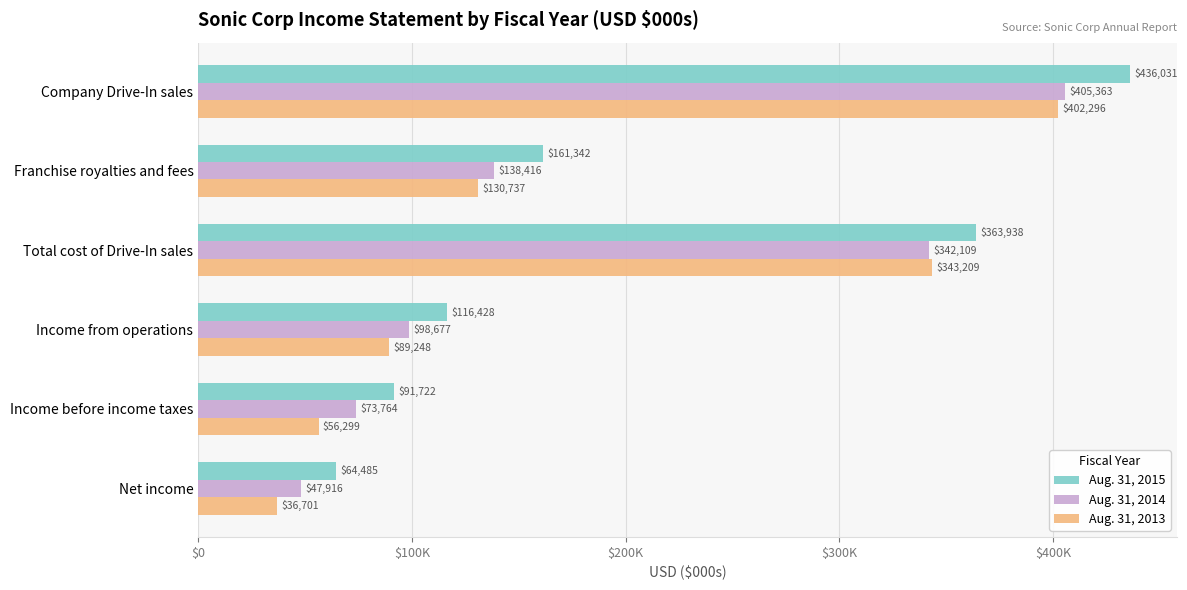

What are all the series names shown in the legend?

Aug. 31, 2015, Aug. 31, 2014, Aug. 31, 2013